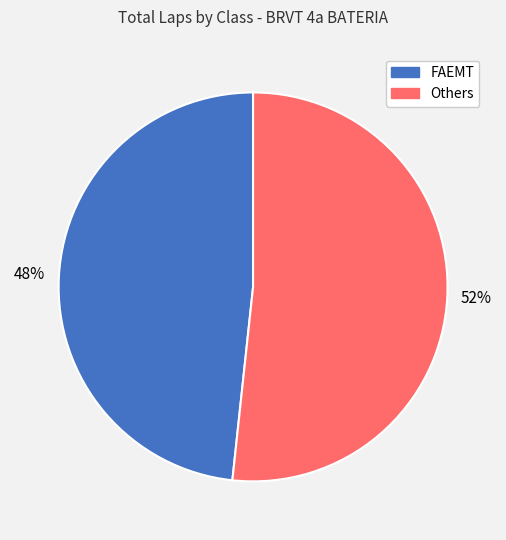

Does any single category account for the majority?

Yes